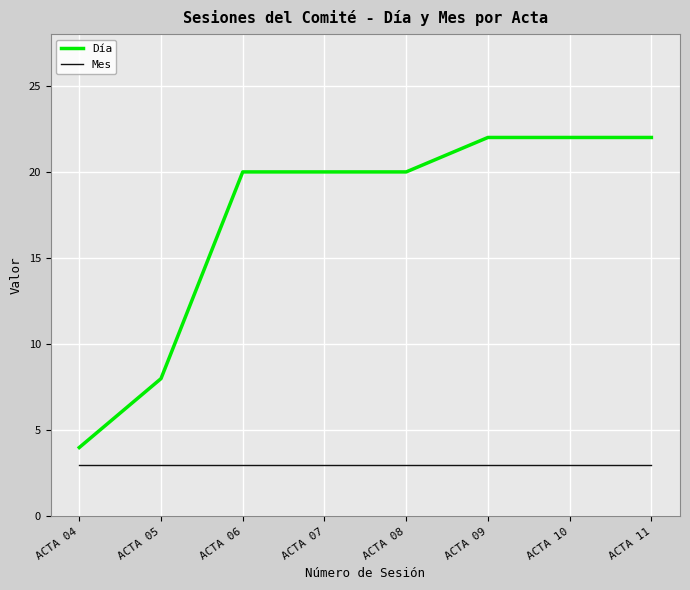

What is the highest value of the Mes series?

3